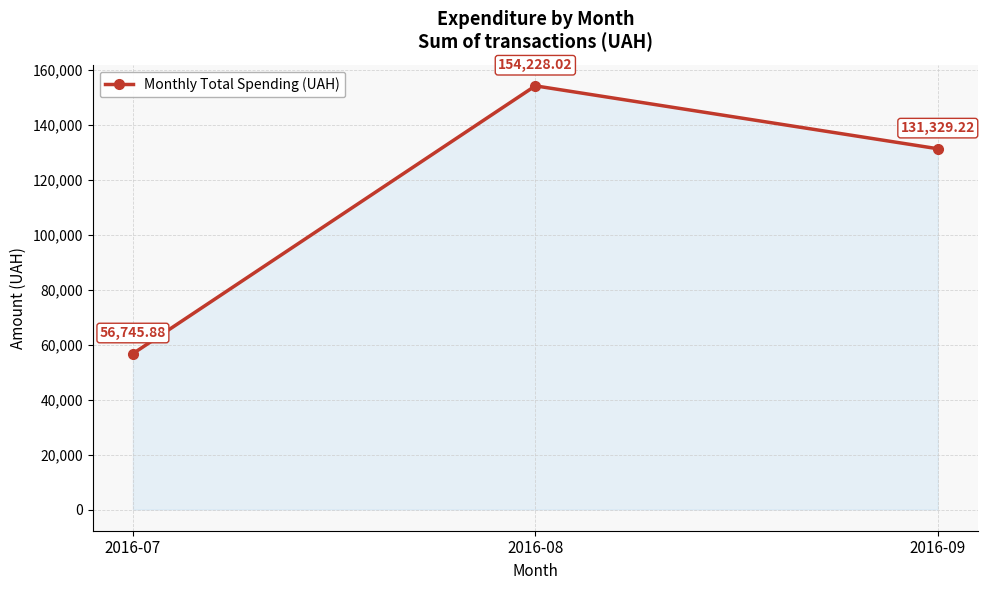

Reading left to right, what are all the values shown in this chart?

2016-07=56745.9	2016-08=154228.0	2016-09=131329.2